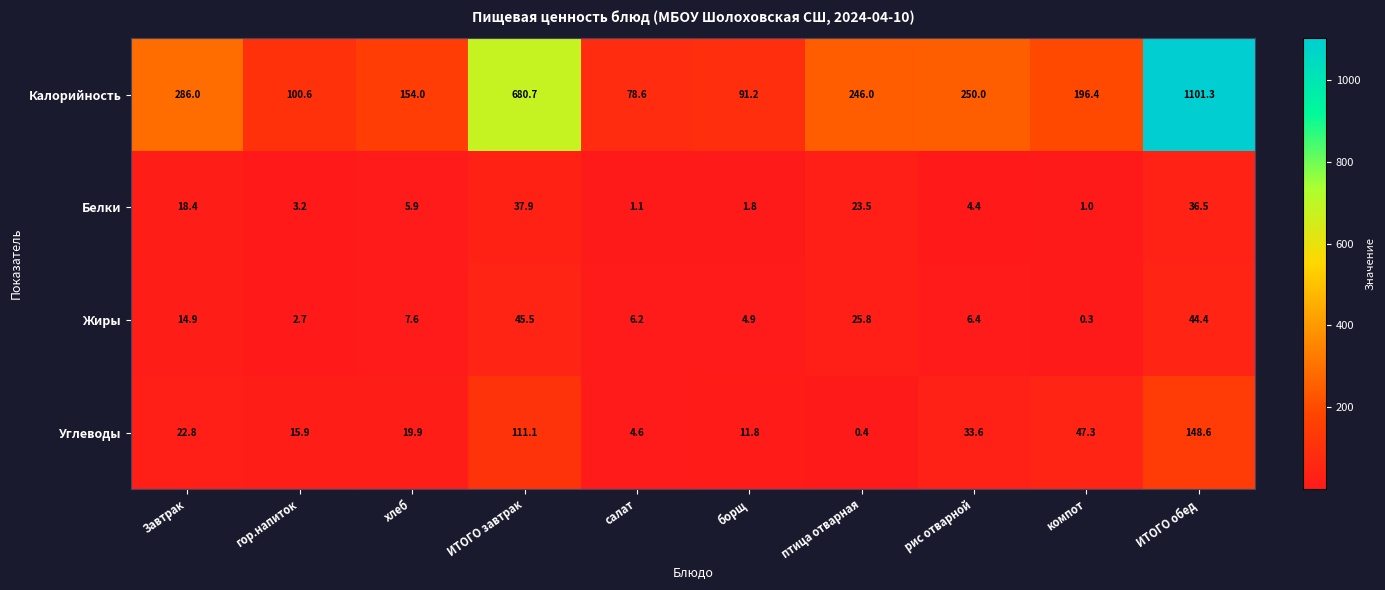

What is the difference between the maximum and second lowest values in the Калорийность series?

1010.1